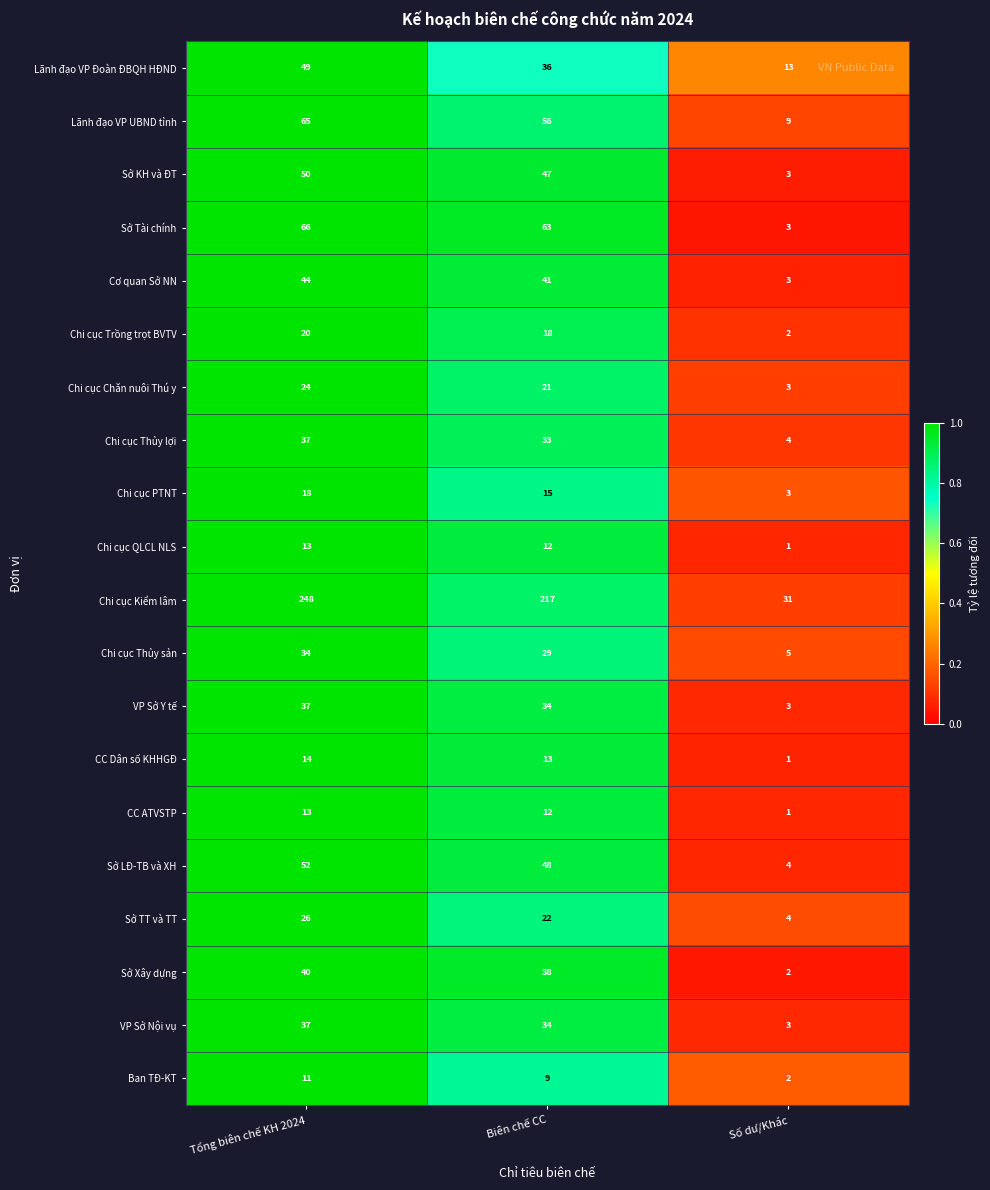

At which category is the sum across all series the highest?

Tổng biên chế KH 2024